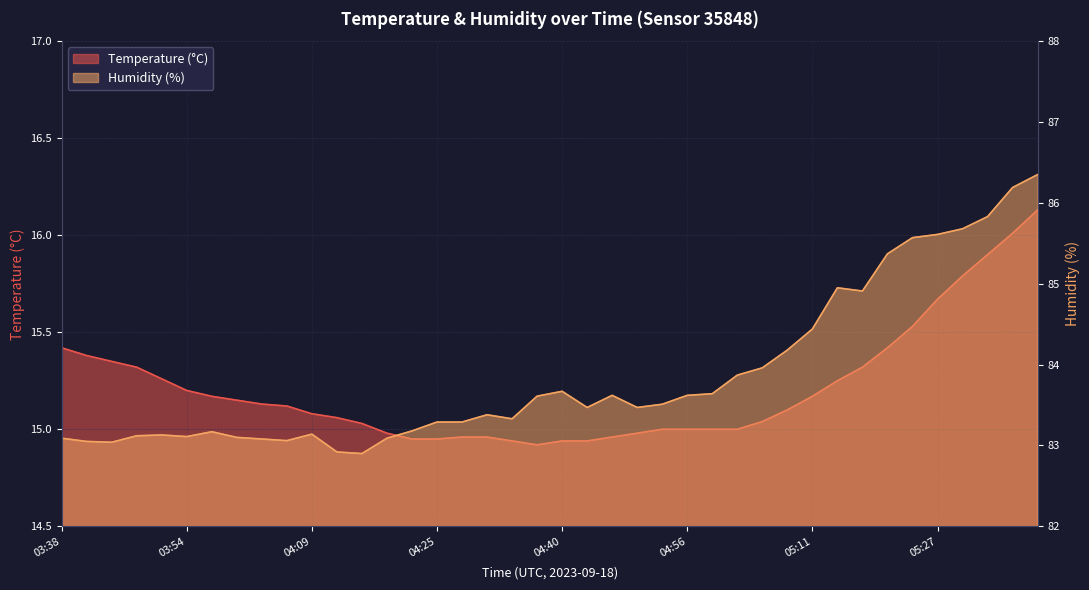

In Humidity (%), how many points are lower than both neighbors (excluding endpoints)?

8